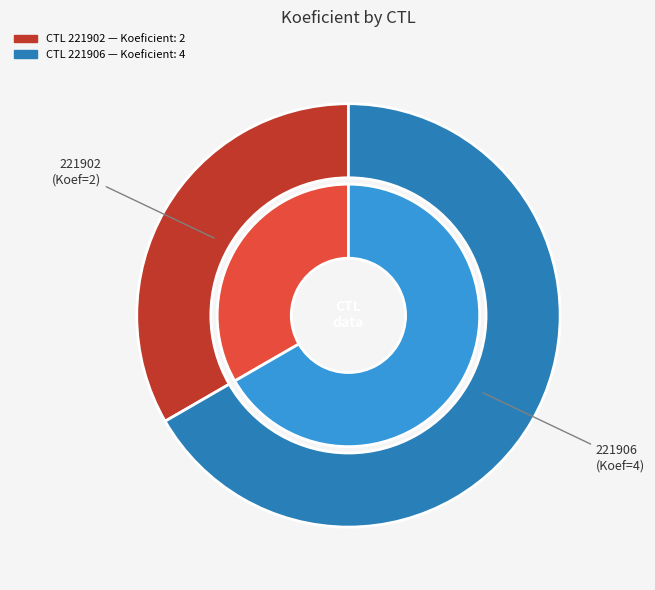

To the nearest percent, what is the combined percentage of 221906 and 221902?

100%